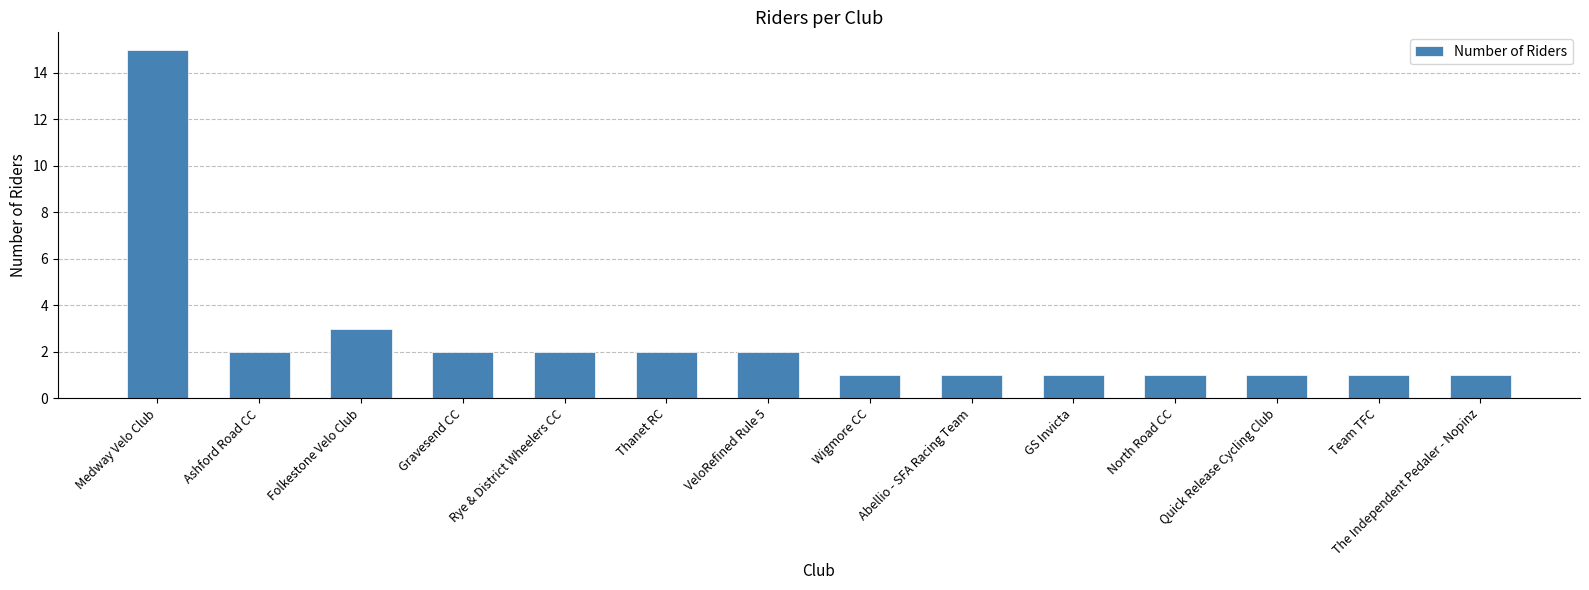

What is the ratio of the value at Folkestone Velo Club to the value at Thanet RC?

1.5